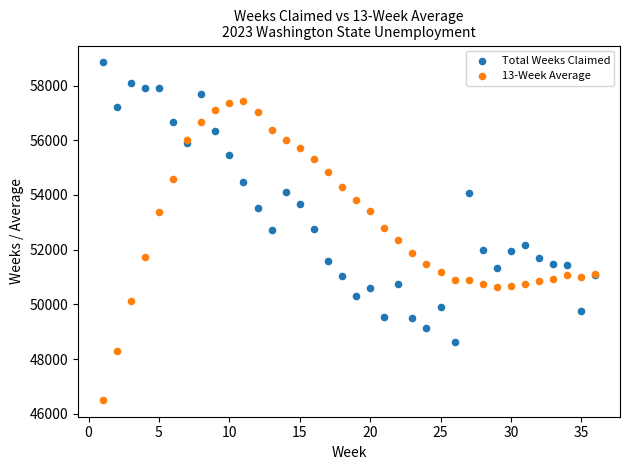

Which series contains the lowest Y value?

13-Week Average